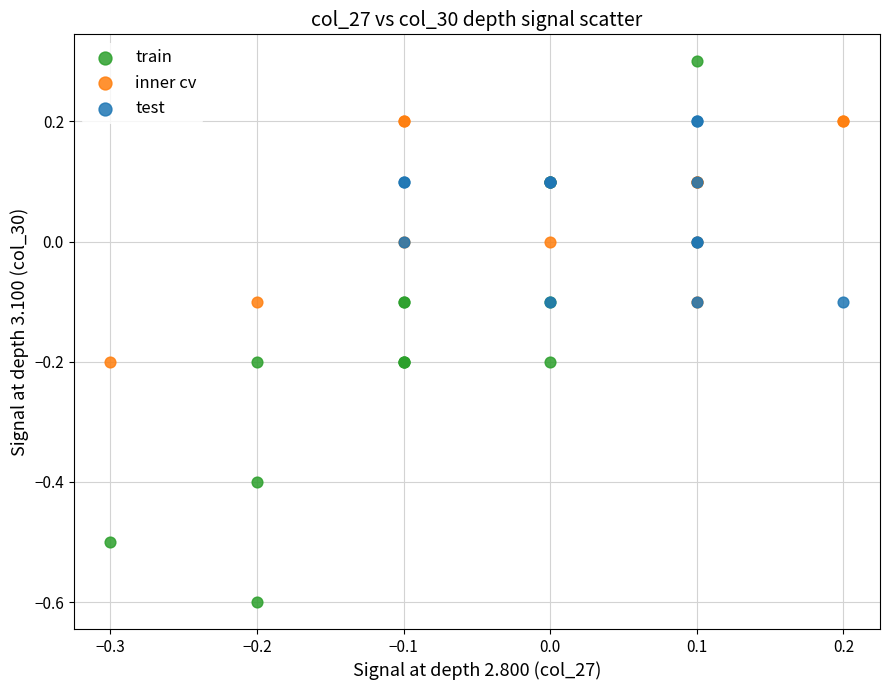

Which series reaches the maximum Y coordinate?

train